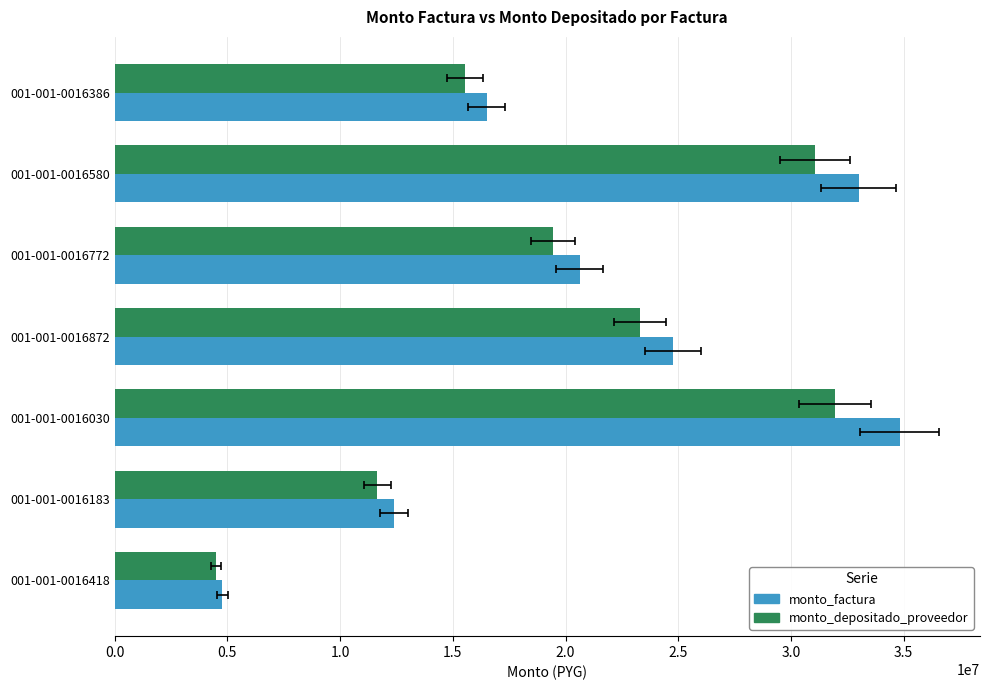

Which series has the largest range (max minus min)?

monto_factura